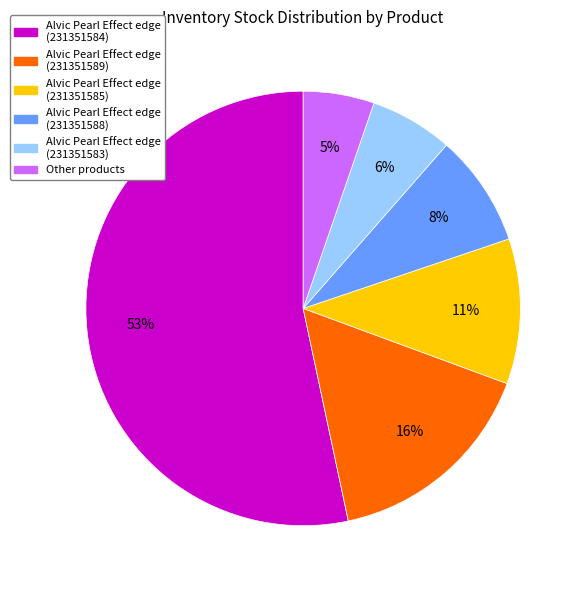

To the nearest percent, what is the average slice percentage?

17%